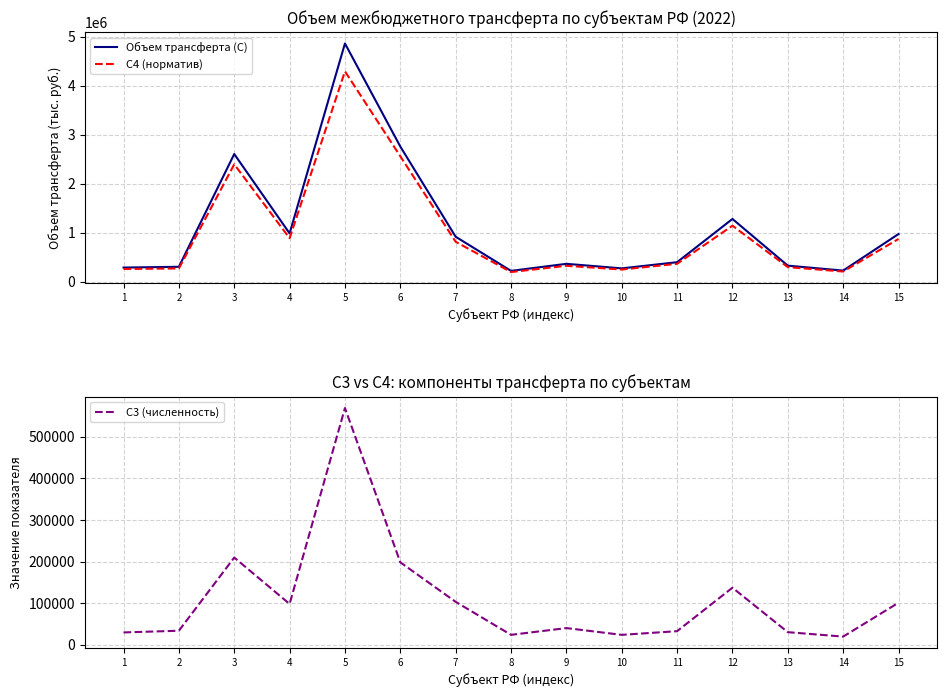

Which series has the largest range (max minus min)?

Объем трансферта (С)